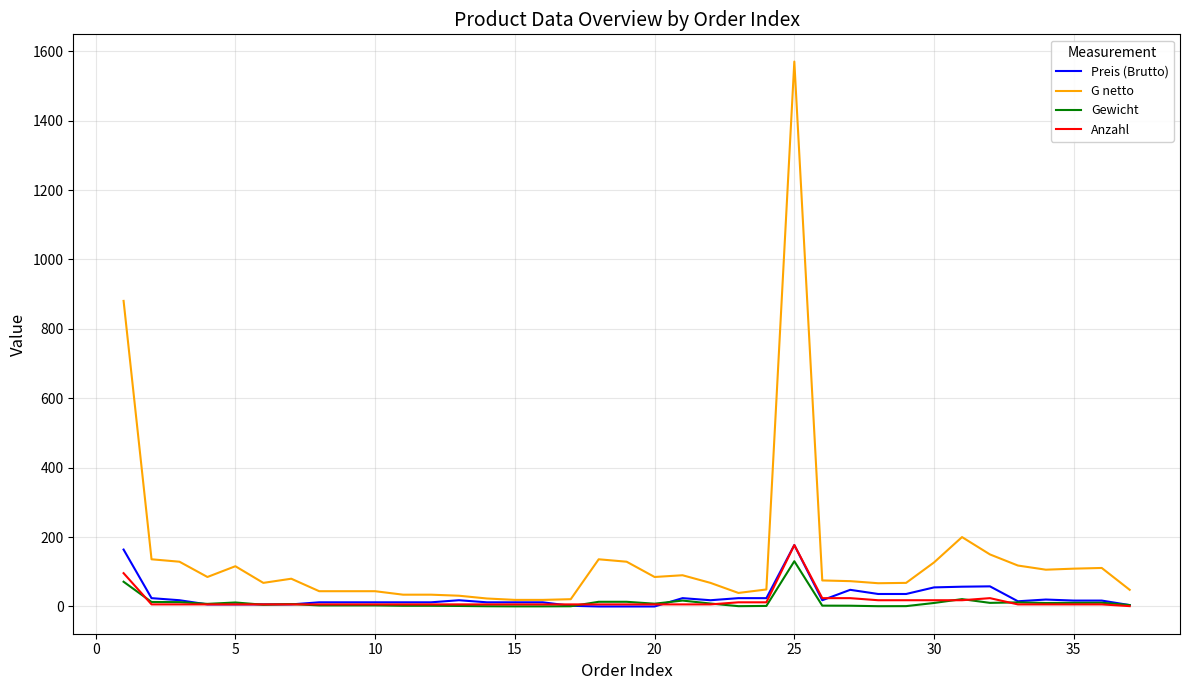

Which series has the largest total across all categories?

G netto